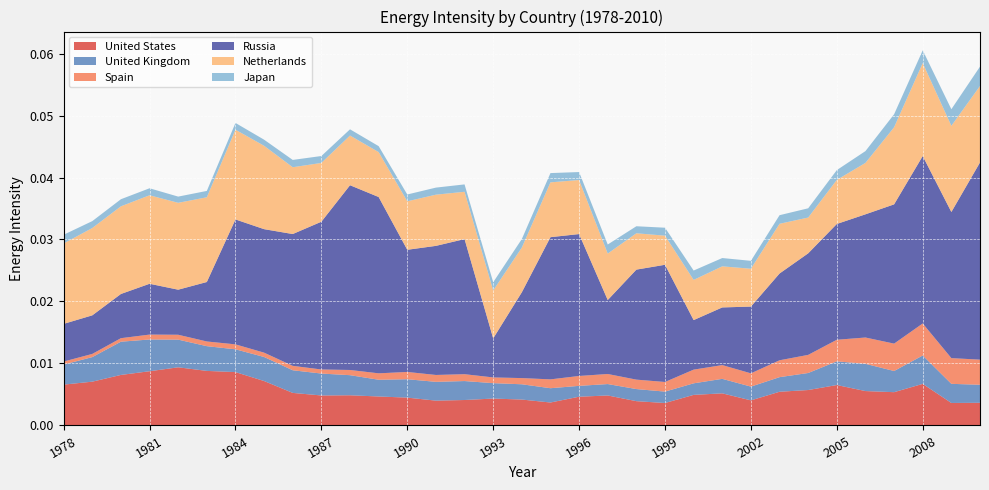

Reading left to right, what are all the values shown in this chart?

United States: 1978=0.0	1979=0.0	1980=0.0	1981=0.0	1982=0.0	1983=0.0	1984=0.0	1985=0.0	1986=0.0	1987=0.0	1988=0.0	1989=0.0	1990=0.0	1991=0.0	1992=0.0	1993=0.0	1994=0.0	1995=0.0	1996=0.0	1997=0.0	1998=0.0	1999=0.0	2000=0.0	2001=0.0	2002=0.0	2003=0.0	2004=0.0	2005=0.0	2006=0.0	2007=0.0	2008=0.0	2009=0.0	2010=0.0
United Kingdom: 1978=0.0	1979=0.0	1980=0.0	1981=0.0	1982=0.0	1983=0.0	1984=0.0	1985=0.0	1986=0.0	1987=0.0	1988=0.0	1989=0.0	1990=0.0	1991=0.0	1992=0.0	1993=0.0	1994=0.0	1995=0.0	1996=0.0	1997=0.0	1998=0.0	1999=0.0	2000=0.0	2001=0.0	2002=0.0	2003=0.0	2004=0.0	2005=0.0	2006=0.0	2007=0.0	2008=0.0	2009=0.0	2010=0.0
Spain: 1978=0.0	1979=0.0	1980=0.0	1981=0.0	1982=0.0	1983=0.0	1984=0.0	1985=0.0	1986=0.0	1987=0.0	1988=0.0	1989=0.0	1990=0.0	1991=0.0	1992=0.0	1993=0.0	1994=0.0	1995=0.0	1996=0.0	1997=0.0	1998=0.0	1999=0.0	2000=0.0	2001=0.0	2002=0.0	2003=0.0	2004=0.0	2005=0.0	2006=0.0	2007=0.0	2008=0.0	2009=0.0	2010=0.0
Russia: 1978=0.0	1979=0.0	1980=0.0	1981=0.0	1982=0.0	1983=0.0	1984=0.0	1985=0.0	1986=0.0	1987=0.0	1988=0.0	1989=0.0	1990=0.0	1991=0.0	1992=0.0	1993=0.0	1994=0.0	1995=0.0	1996=0.0	1997=0.0	1998=0.0	1999=0.0	2000=0.0	2001=0.0	2002=0.0	2003=0.0	2004=0.0	2005=0.0	2006=0.0	2007=0.0	2008=0.0	2009=0.0	2010=0.0
Netherlands: 1978=0.0	1979=0.0	1980=0.0	1981=0.0	1982=0.0	1983=0.0	1984=0.0	1985=0.0	1986=0.0	1987=0.0	1988=0.0	1989=0.0	1990=0.0	1991=0.0	1992=0.0	1993=0.0	1994=0.0	1995=0.0	1996=0.0	1997=0.0	1998=0.0	1999=0.0	2000=0.0	2001=0.0	2002=0.0	2003=0.0	2004=0.0	2005=0.0	2006=0.0	2007=0.0	2008=0.0	2009=0.0	2010=0.0
Japan: 1978=0.0	1979=0.0	1980=0.0	1981=0.0	1982=0.0	1983=0.0	1984=0.0	1985=0.0	1986=0.0	1987=0.0	1988=0.0	1989=0.0	1990=0.0	1991=0.0	1992=0.0	1993=0.0	1994=0.0	1995=0.0	1996=0.0	1997=0.0	1998=0.0	1999=0.0	2000=0.0	2001=0.0	2002=0.0	2003=0.0	2004=0.0	2005=0.0	2006=0.0	2007=0.0	2008=0.0	2009=0.0	2010=0.0